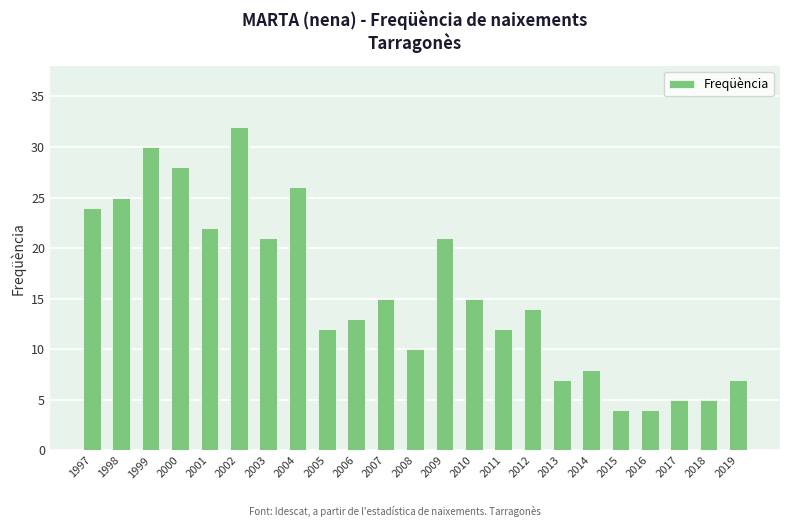

Read the value at 2015.

4